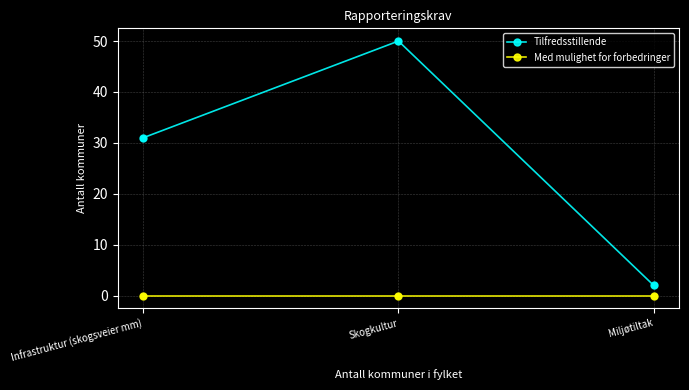

Which series has the largest total across all categories?

Tilfredsstillende